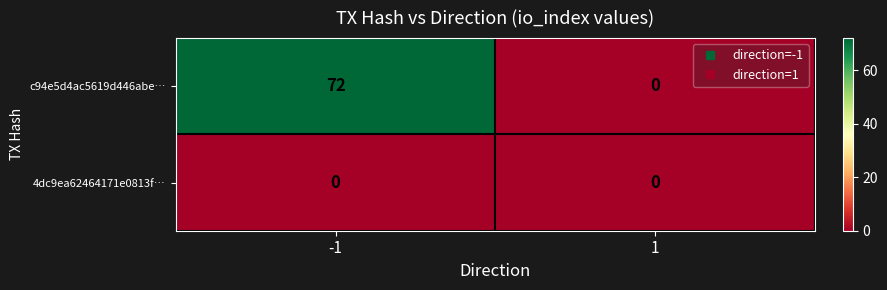

List the series in order of their peak value, lowest first.

4dc9ea62464171e0813f…, c94e5d4ac5619d446abe…